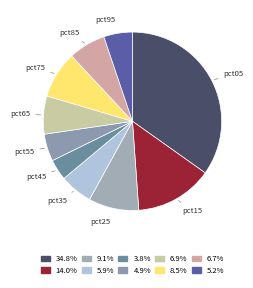

Does any single category account for the majority?

No